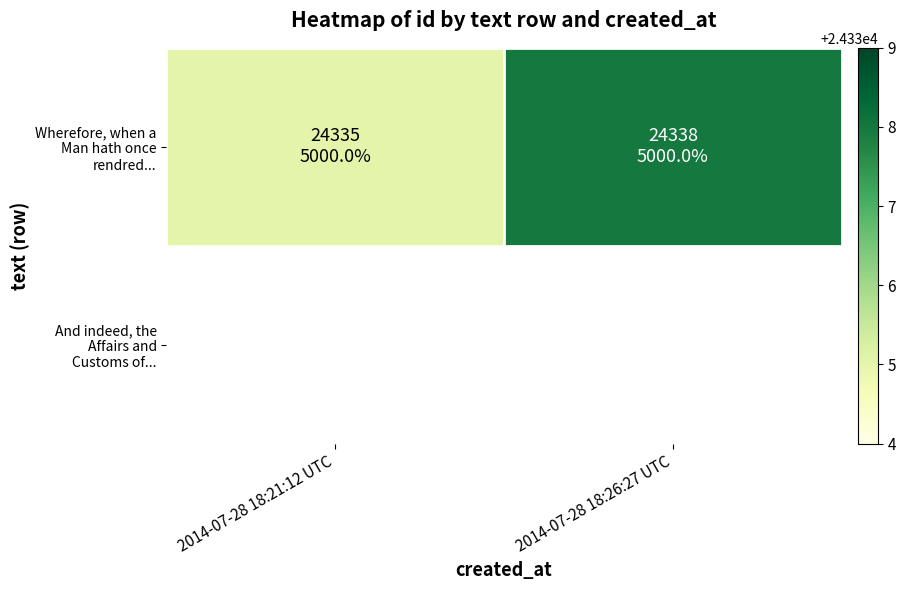

How many values are below 24338?

1